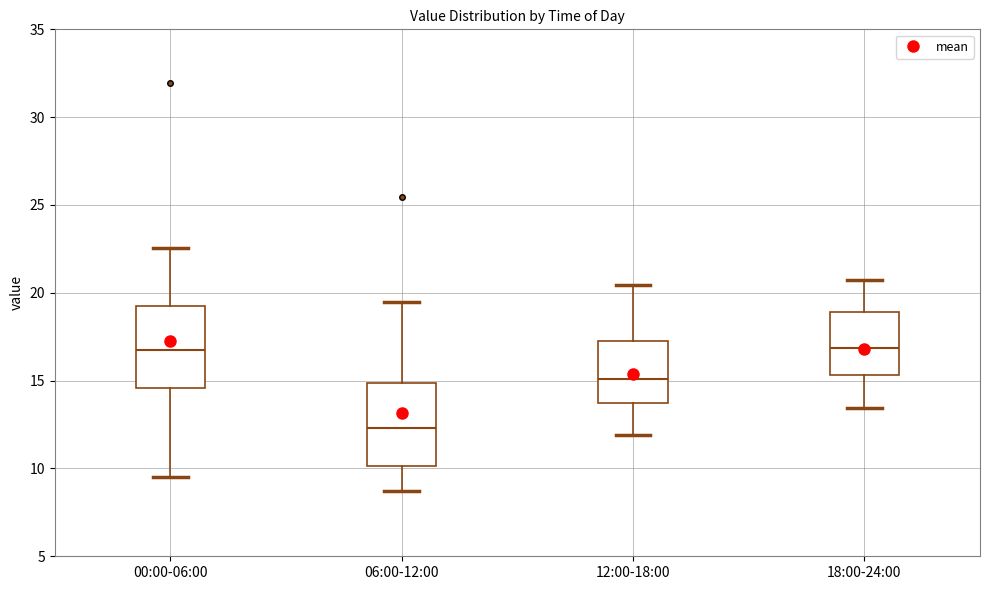

Reading left to right, transcribe this box plot: for each box, give where its median line is, the range the box spans, and where its two whiskers end, as read against the y-axis. The values are not printed on the chart, so give them approximately, as read against the axis.

00:00-06:00: median 16.5, box 14.5 to 19.5, whiskers 9.5 to 22.5
06:00-12:00: median 12.5, box 10.0 to 15.0, whiskers 8.5 to 19.5
12:00-18:00: median 15.0, box 13.5 to 17.5, whiskers 12.0 to 20.5
18:00-24:00: median 17.0, box 15.5 to 19.0, whiskers 13.5 to 20.5